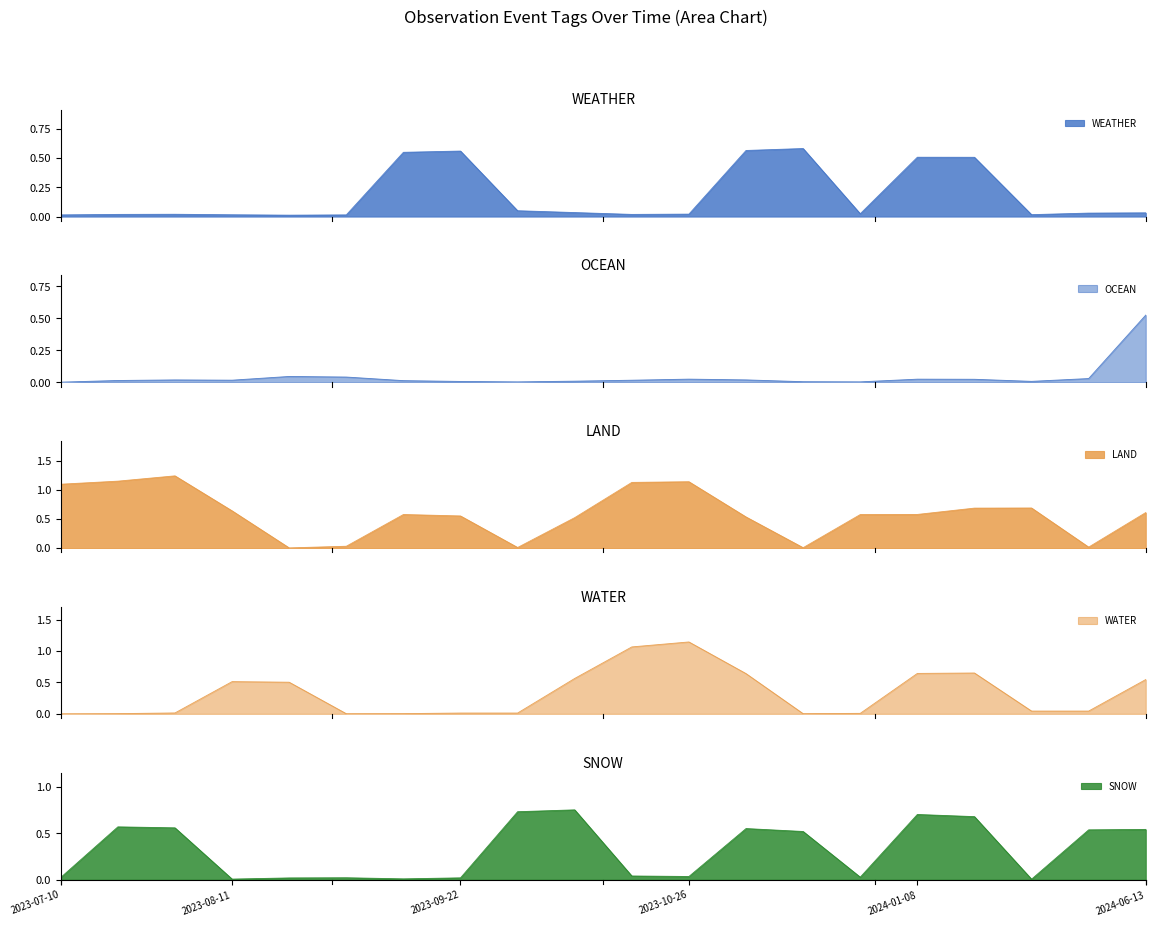

Which series changed the most between 2023-09-01 and 2023-11-23?

WEATHER